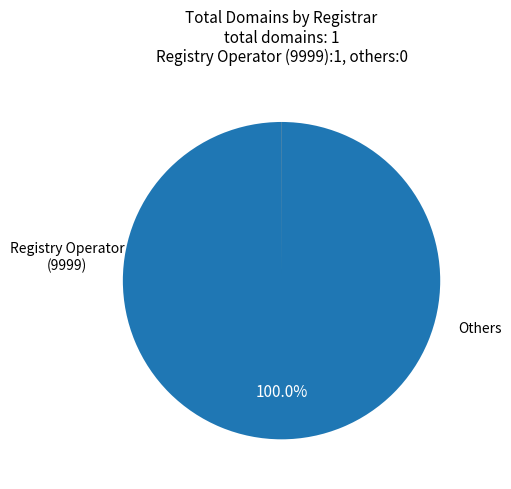

Does any single category account for the majority?

Yes